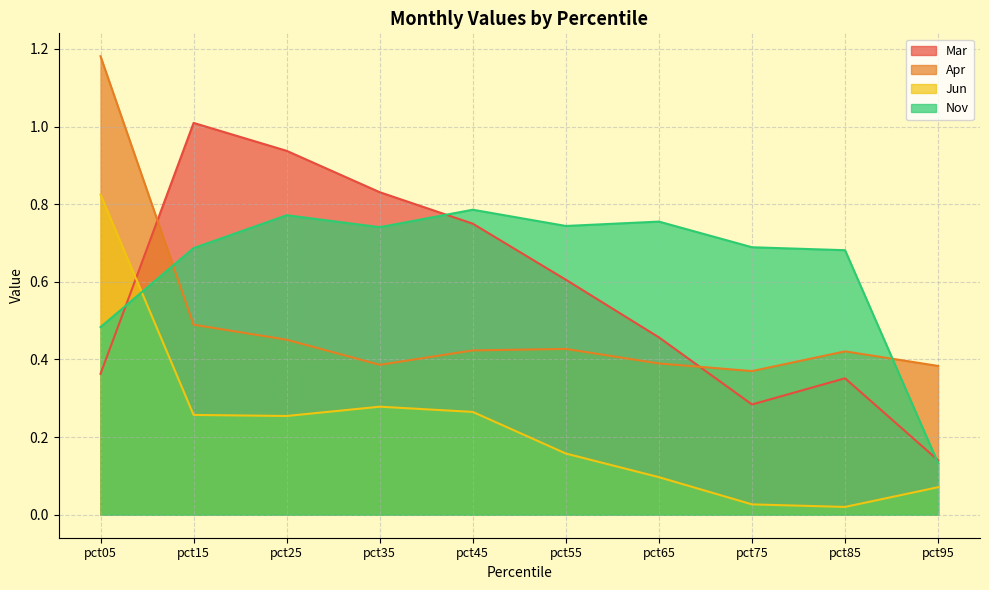

How many intersections are there between Apr and Mar?

2